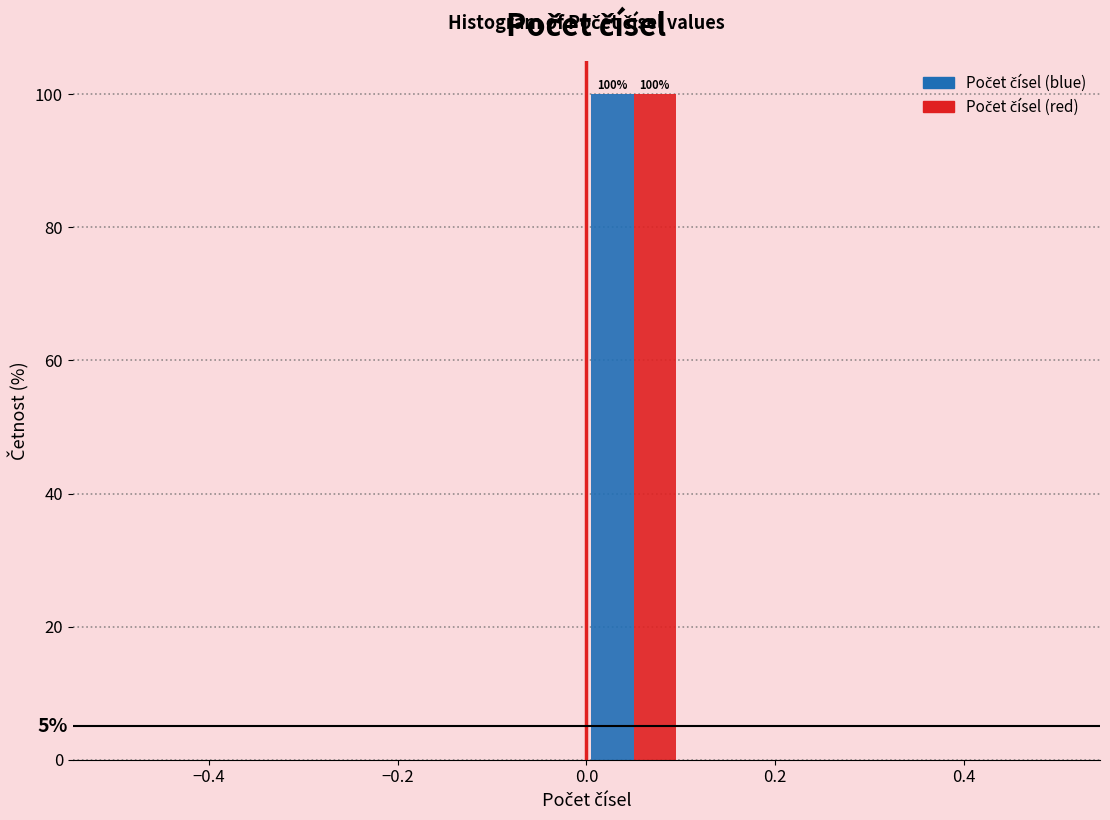

In the Počet čísel (blue) series, which range on the x-axis has the tallest bar?

0.0 to 0.1